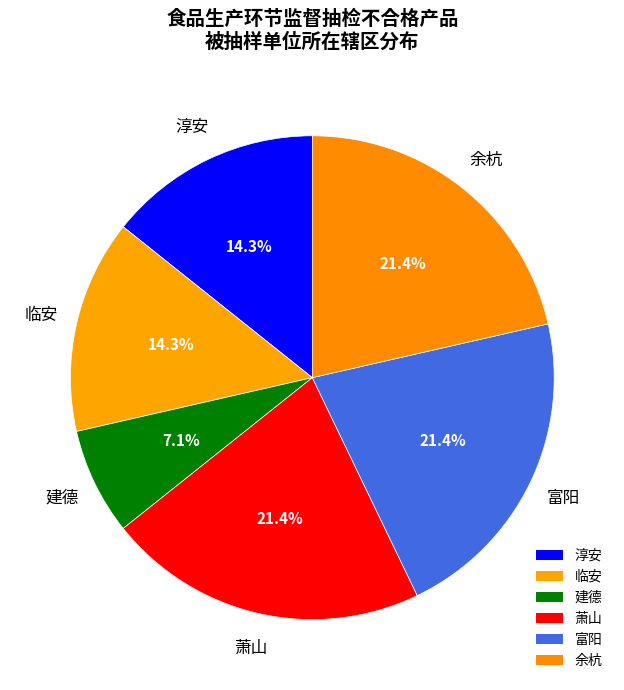

What percentage is the 建德 slice, to the nearest percent?

7%